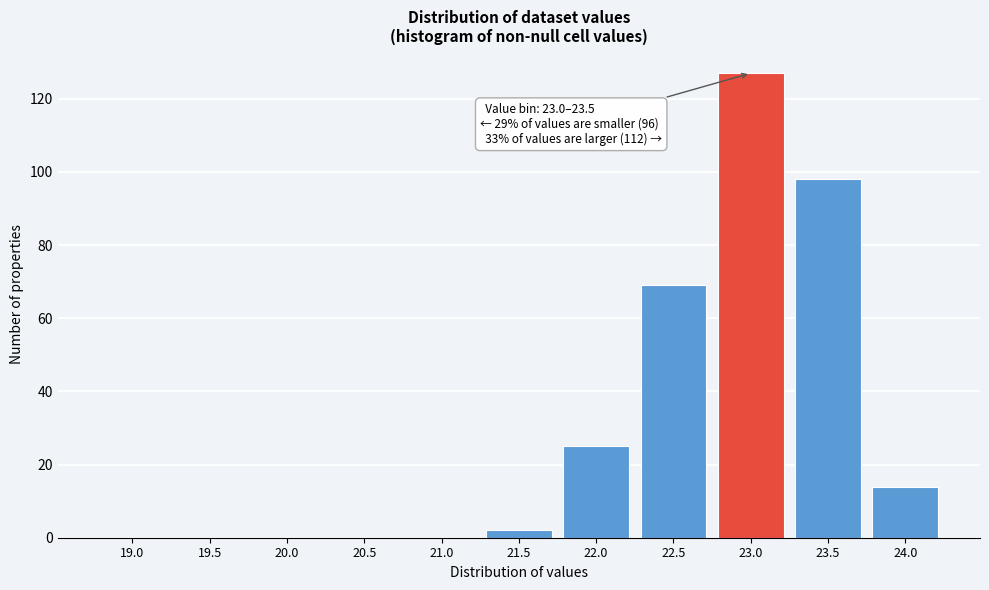

Reading left to right, list all the values displayed in this chart.

19.0=0	19.5=0	20.0=0	20.5=0	21.0=0	21.5=2	22.0=25	22.5=69	23.0=127	23.5=98	24.0=14